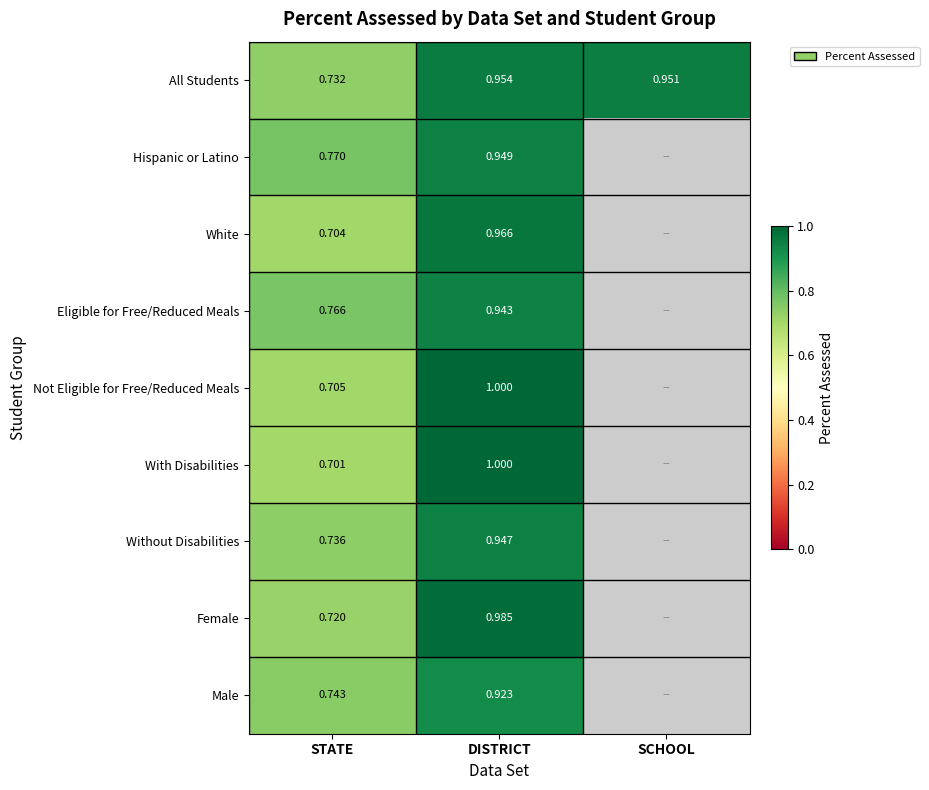

Rank the series at STATE from lowest to highest value.

With Disabilities, White, Not Eligible for Free/Reduced Meals, Female, All Students, Without Disabilities, Male, Eligible for Free/Reduced Meals, Hispanic or Latino